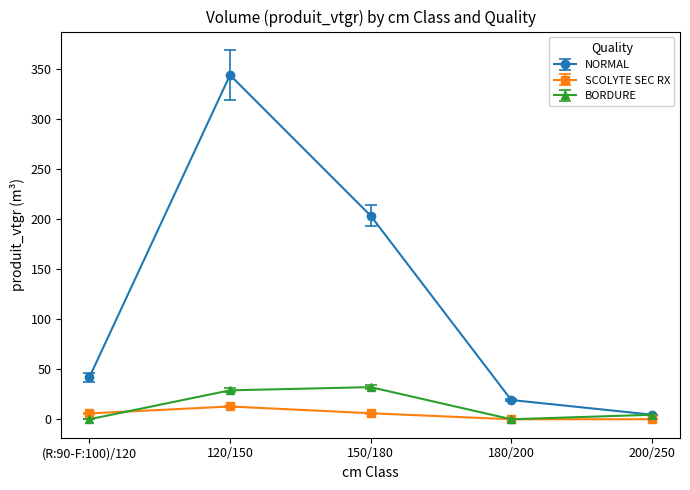

What are all the series names shown in the legend?

NORMAL, SCOLYTE SEC RX, BORDURE